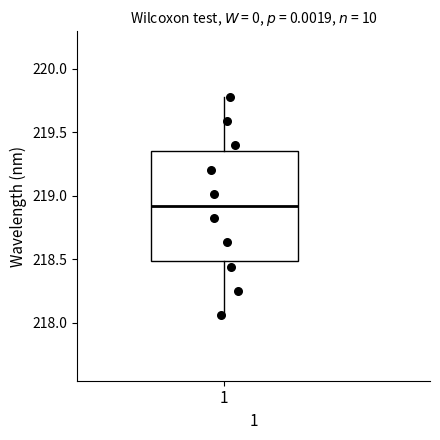

Read this box plot against the y-axis: the position of the median line, the range covered by the box, and the ends of both whiskers. The values are not printed on the chart, so give them approximately, as read against the axis.

median 218.90, box 218.50 to 219.35, whiskers 218.05 to 219.80